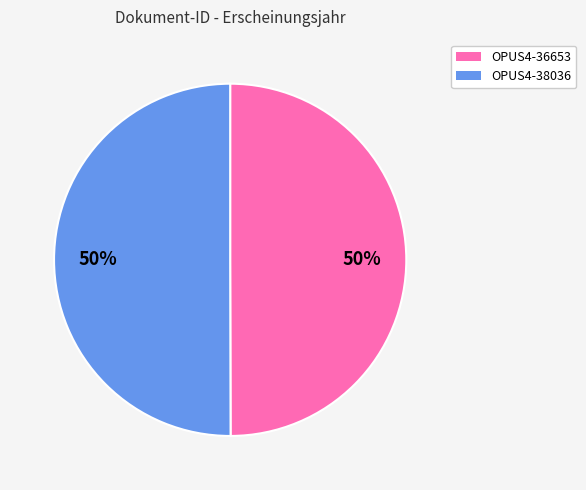

What percentage is the OPUS4-36653 slice, to the nearest percent?

50%